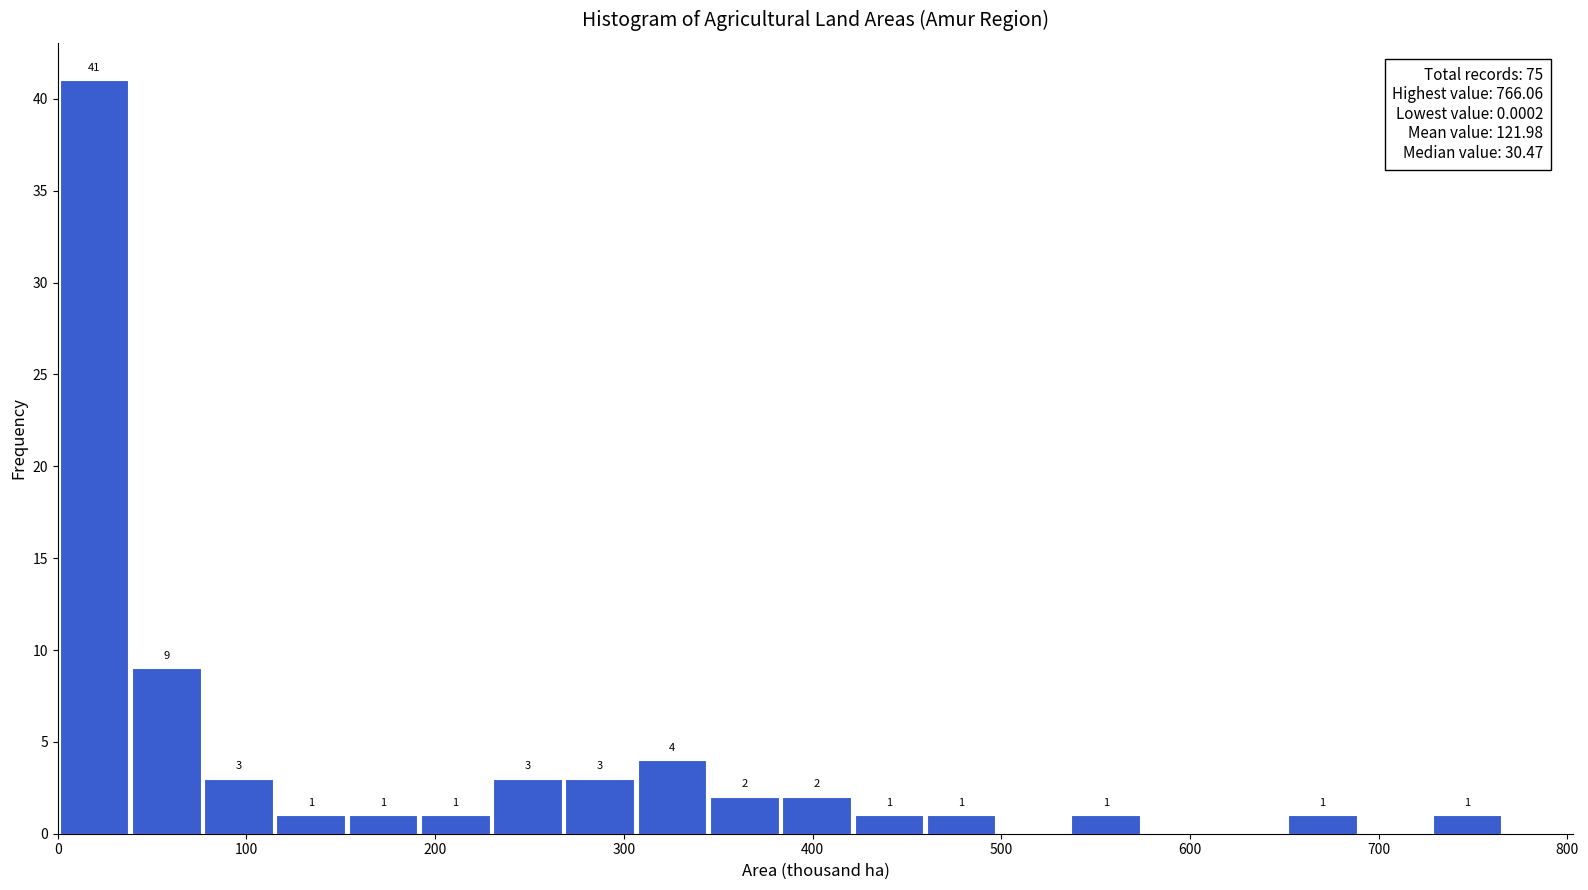

Read against the x-axis, roughly where is the centre of the tallest bar?

20